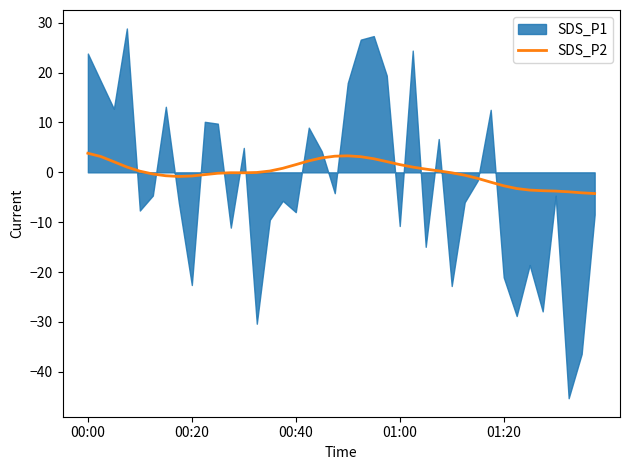

The value at 27 is 0.4. True or false?

False